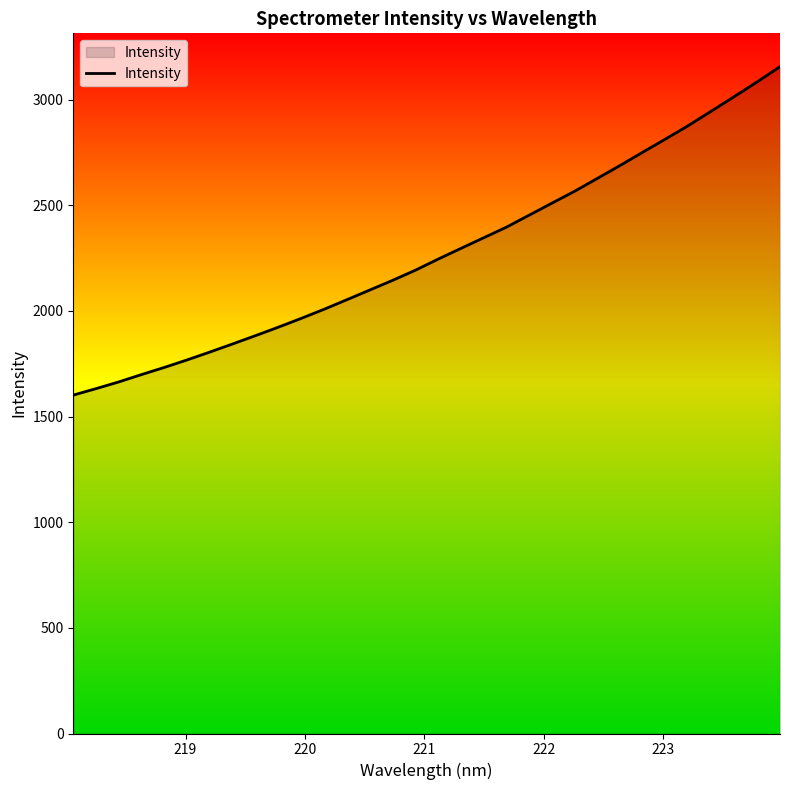

What is the difference between the maximum and minimum values?

1554.1